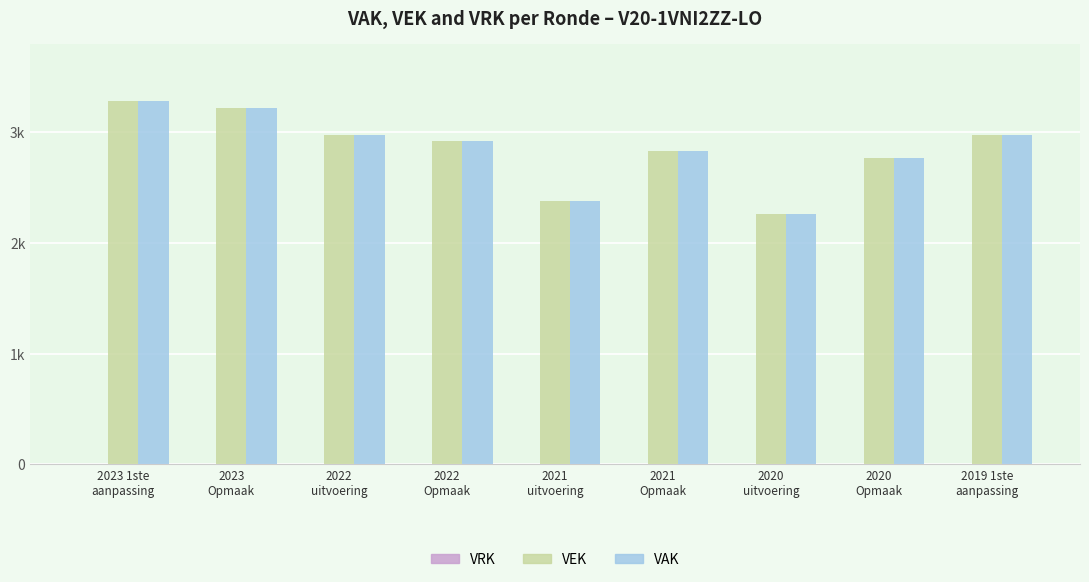

Are the bars horizontal?

No